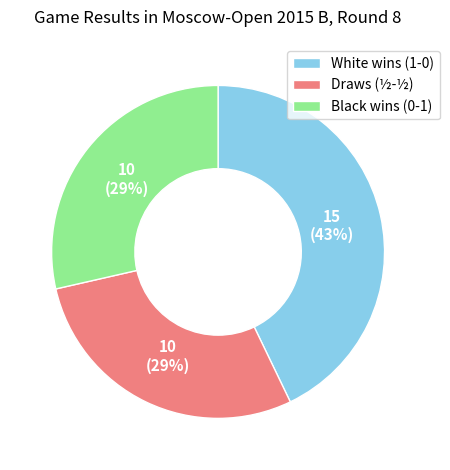

Count the number of slices in the pie.

3